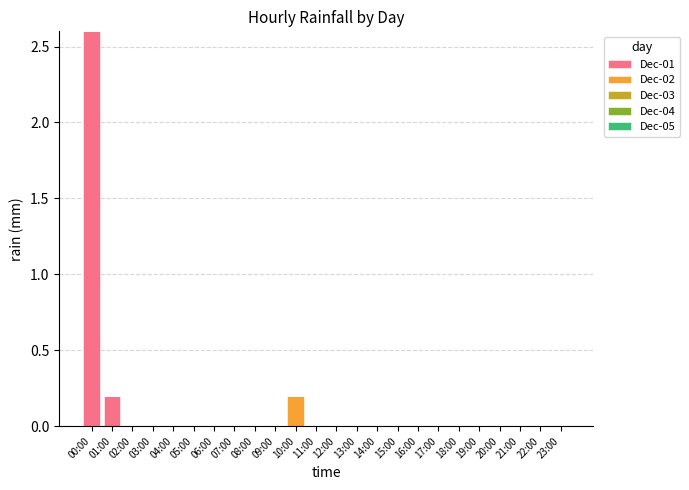

At which category is the sum across all series the highest?

00:00